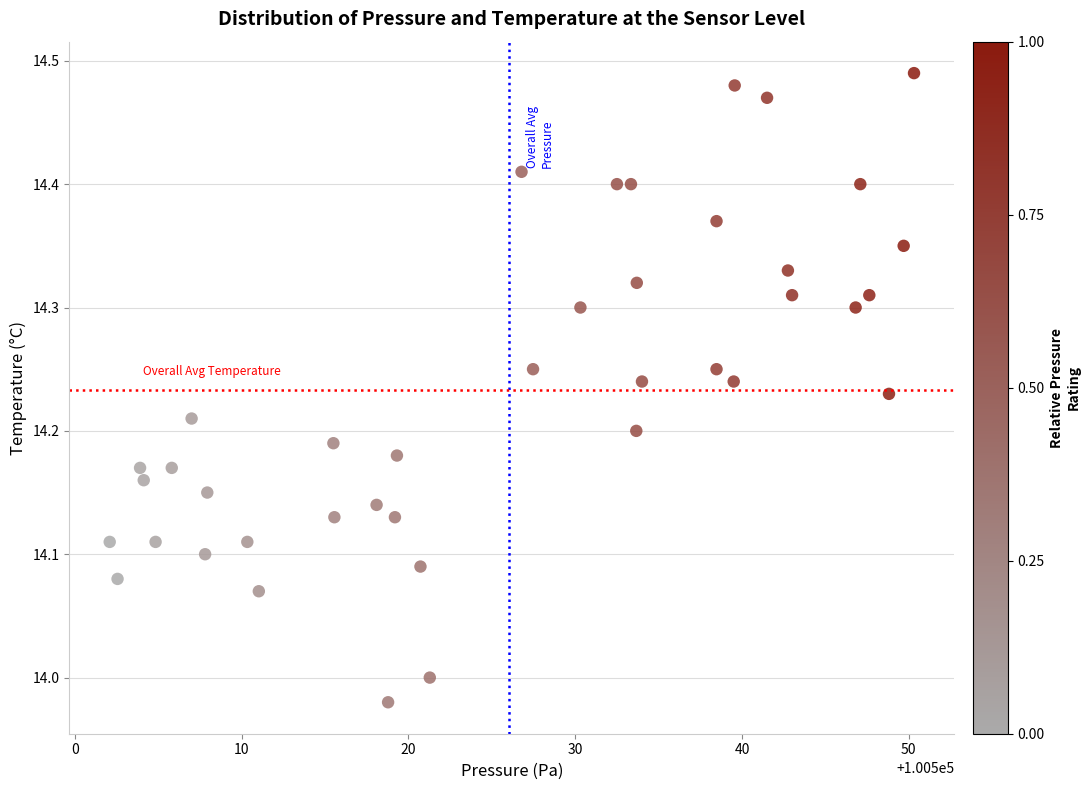

What is the range of Y values (max minus min)?

0.5